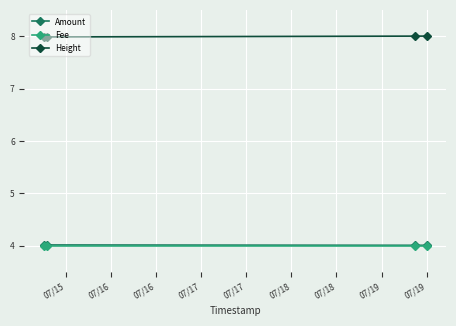

At how many categories does at least one series exceed 6?

4